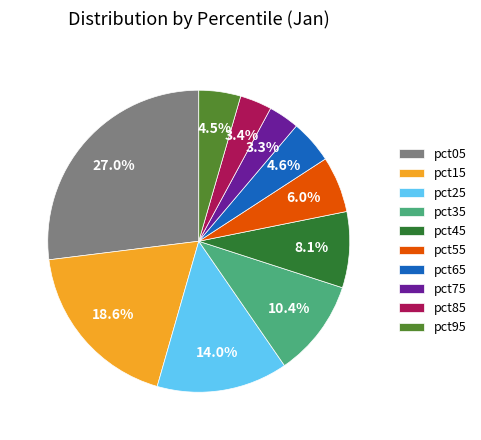

To the nearest percent, what is the difference between the largest and smallest slice percentages?

24%